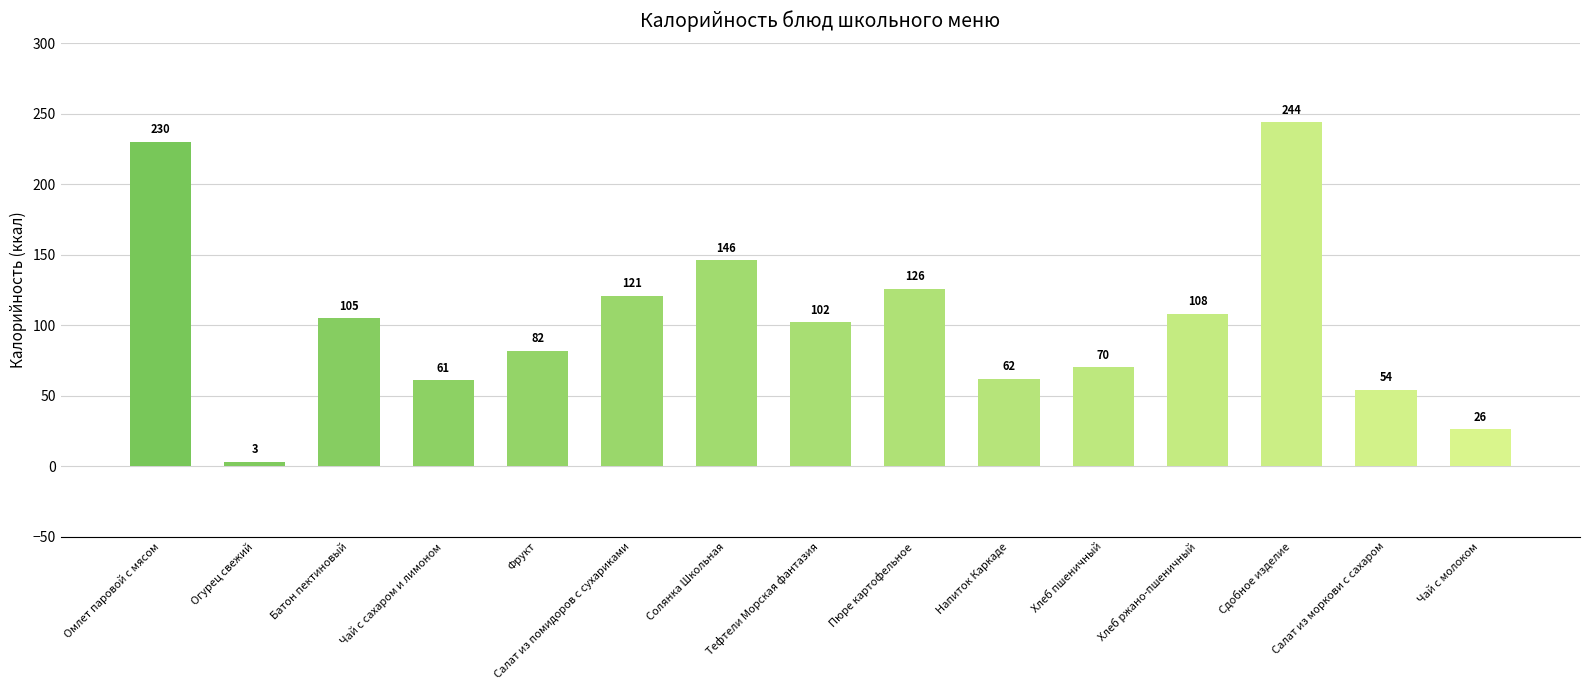

At which label does the data first exceed 102?

Омлет паровой с мясом